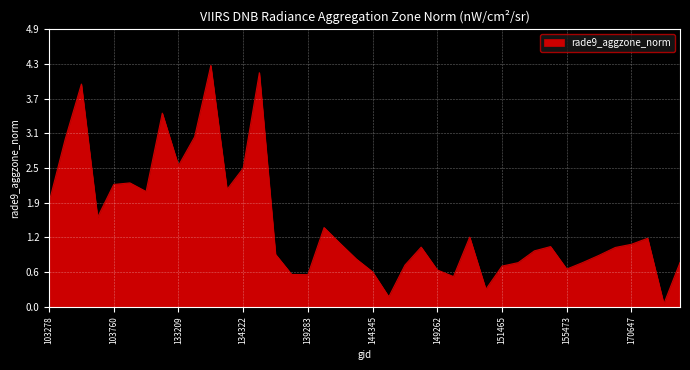

What is the difference between the maximum and minimum values?

4.3